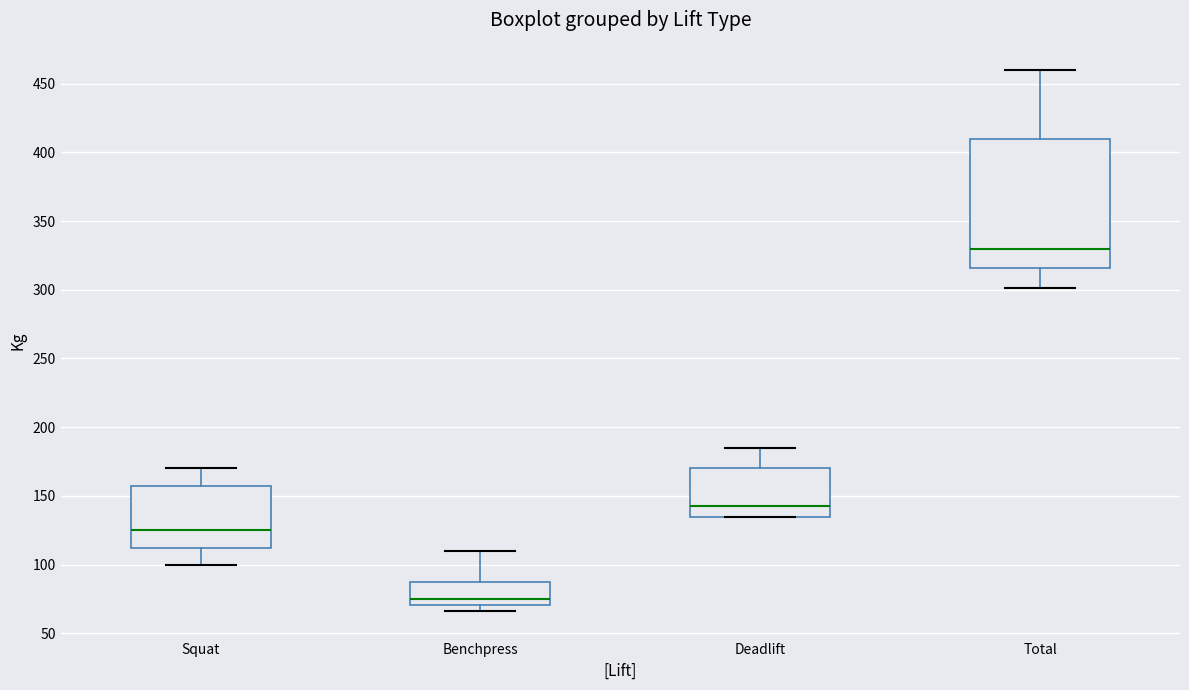

Which box's median line is the lowest?

Benchpress